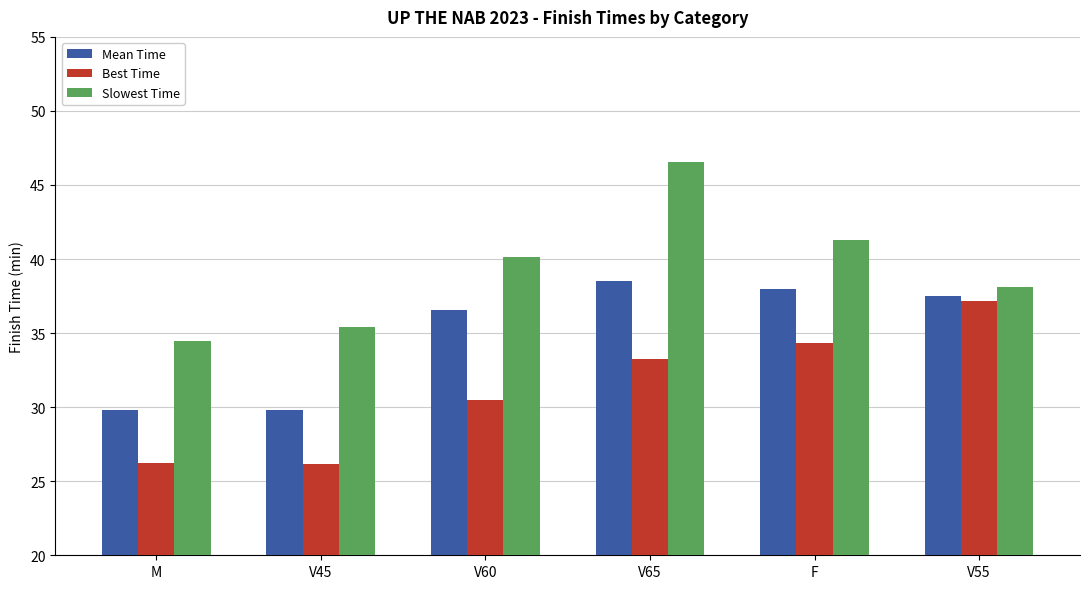

Where is Slowest Time nearest to the value 40?

V60